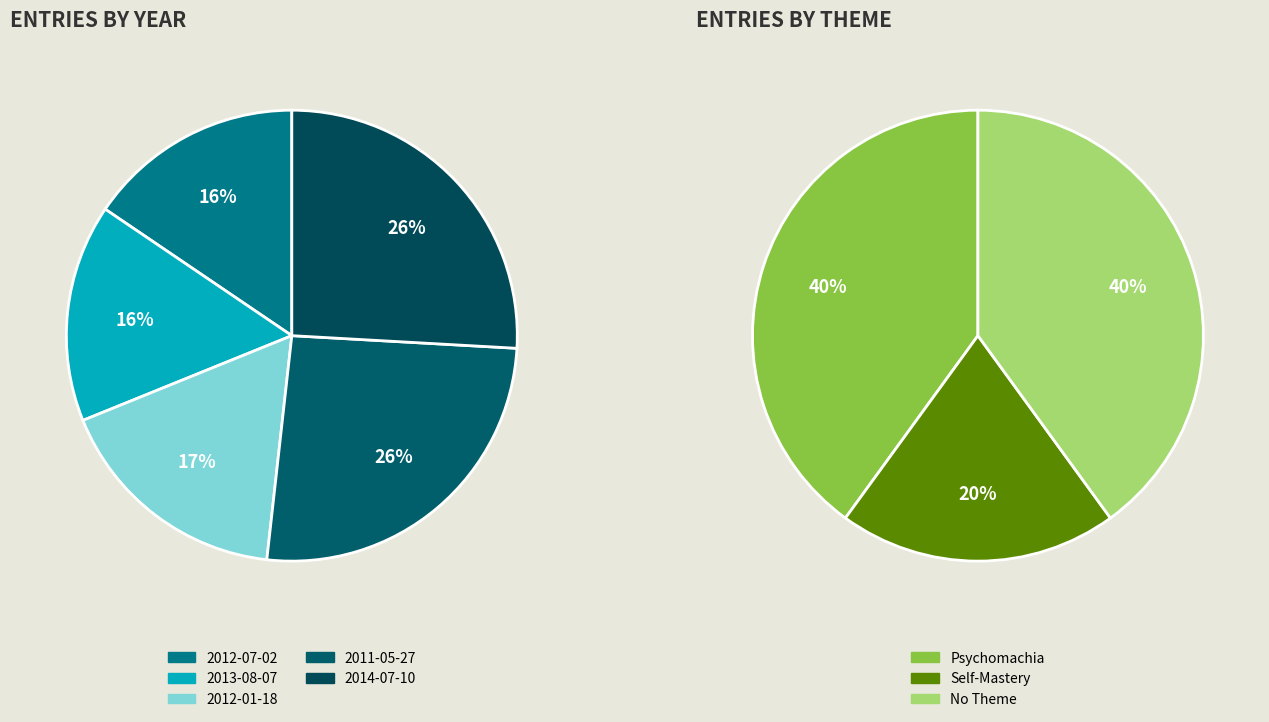

Combined, what portion of the pie is 2013-08-07 and 2011-05-27?

41.5%